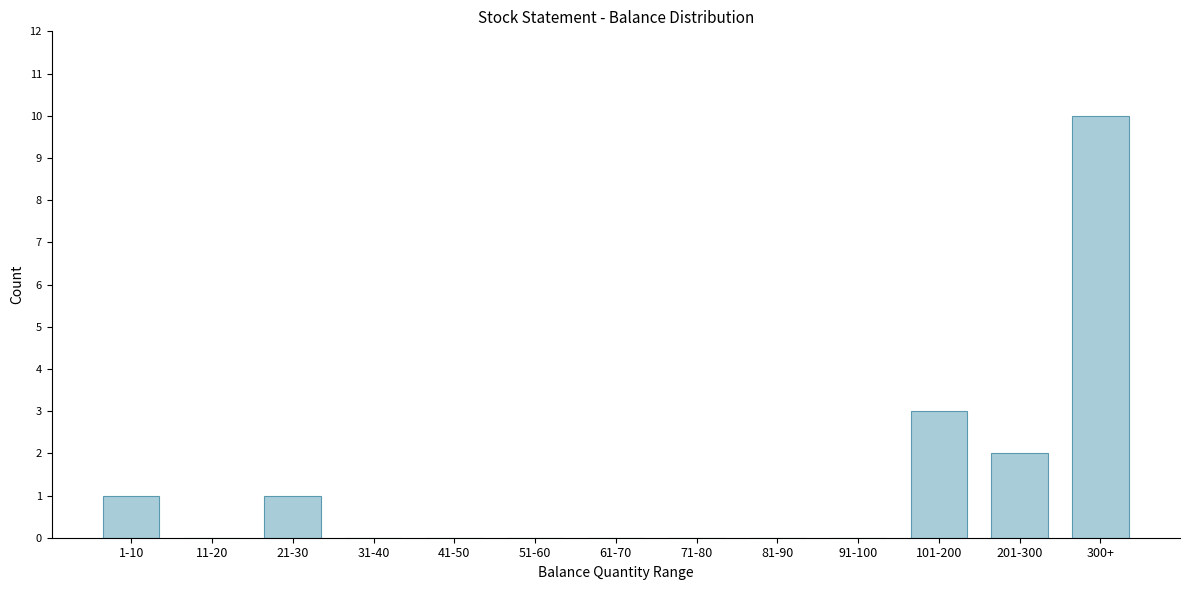

Reading left to right, transcribe all the data shown in this chart.

1-10=1	11-20=0	21-30=1	31-40=0	41-50=0	51-60=0	61-70=0	71-80=0	81-90=0	91-100=0	101-200=3	201-300=2	300+=10